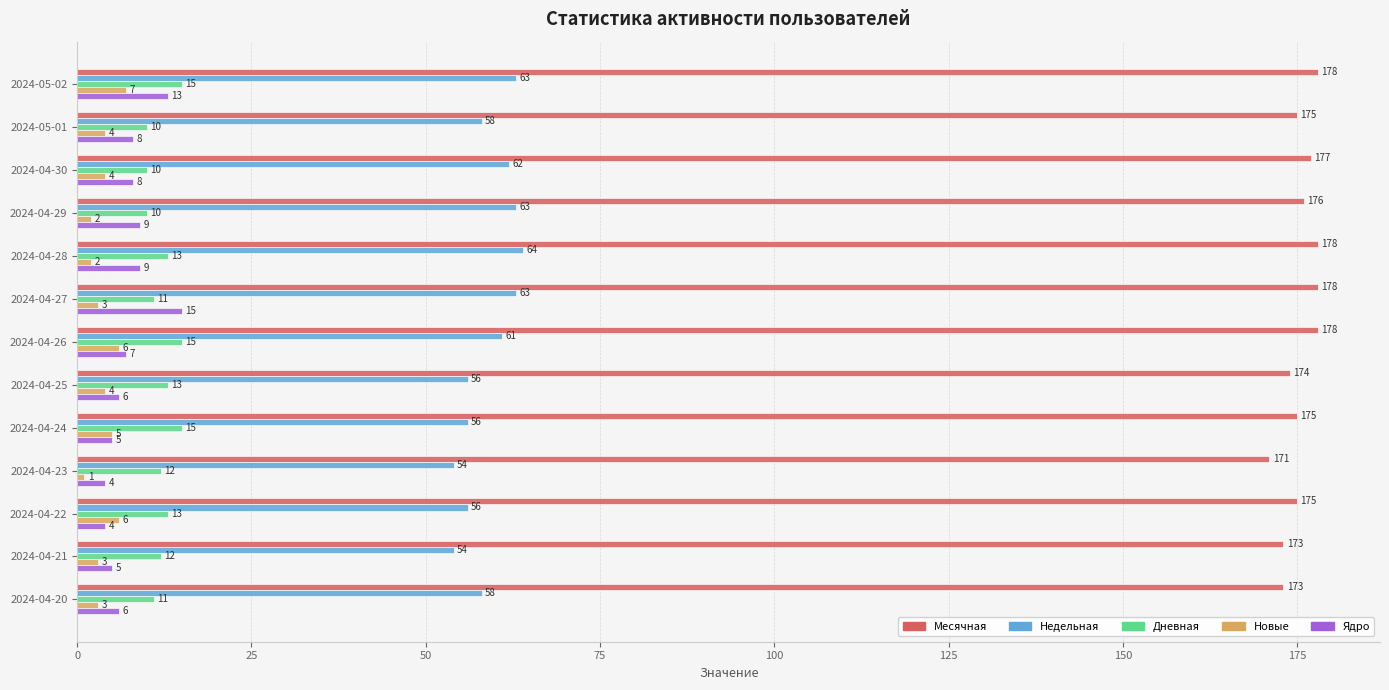

Which series has the largest total across all categories?

Месячная